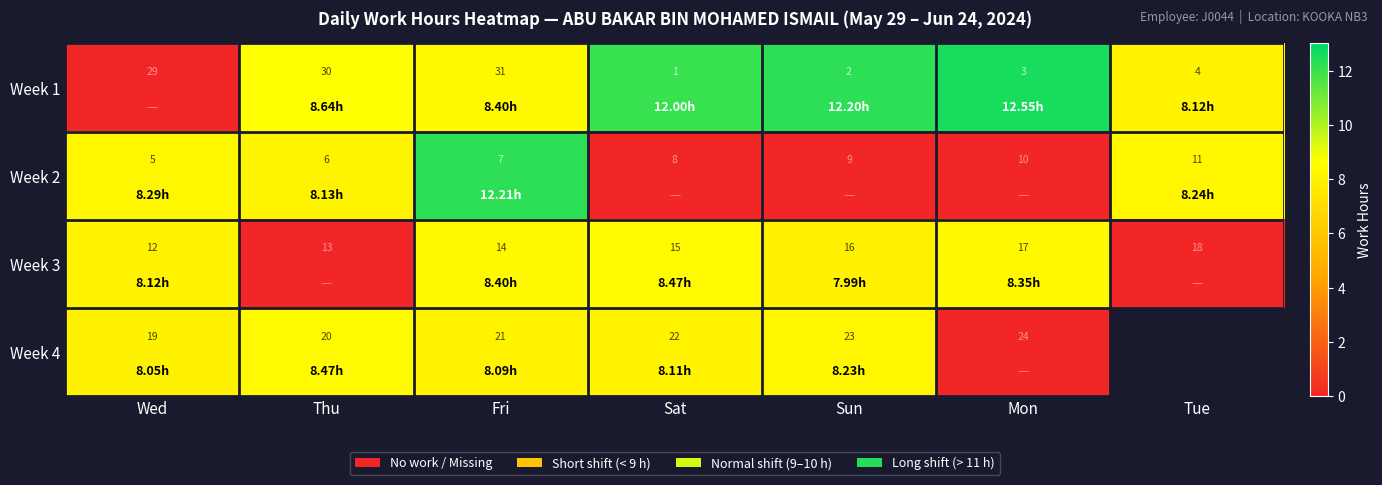

At Thu, list the series in order from largest to smallest.

Week 1, Week 4, Week 3, Week 2